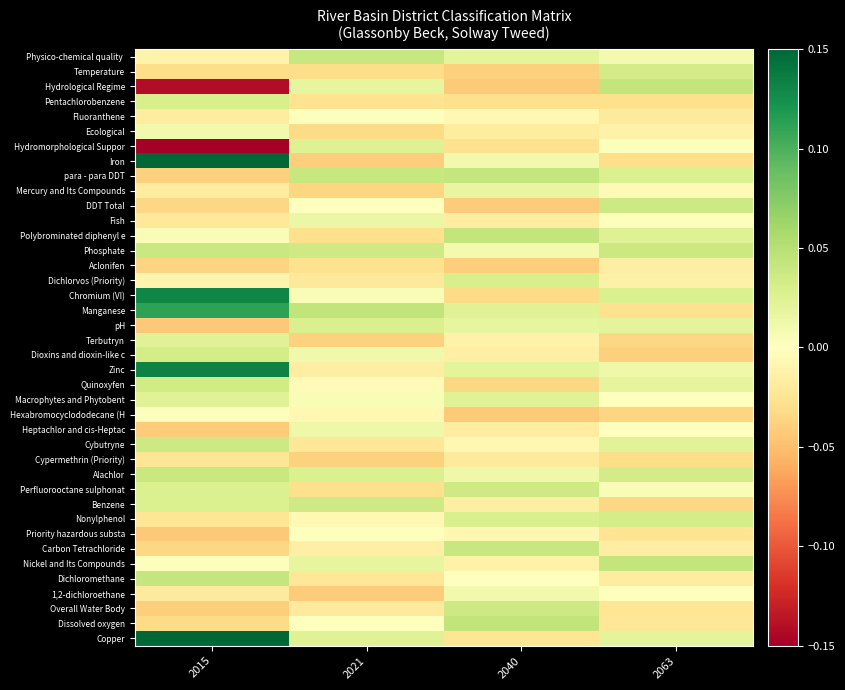

At 2021, list the series in order from largest to smallest.

Manganese, Physico-chemical quality, para - para DDT, Benzene, Phosphate, pH, Alachlor, Hydromorphological Suppor, Copper, Hydrological Regime, Nickel and Its Compounds, Fish, Heptachlor and cis-Heptac, Dioxins and dioxin-like c, Macrophytes and Phytobent, Chromium (VI), Fluoranthene, Priority hazardous substa, DDT Total, Dissolved oxygen, Quinoxyfen, Hexabromocyclododecane (H, Nonylphenol, Carbon Tetrachloride, Zinc, Overall Water Body, Dichlorvos (Priority), Dichloromethane, Cybutryne, Pentachlorobenzene, Aclonifen, Perfluorooctane sulphonat, Polybrominated diphenyl e, Temperature, Ecological, Mercury and Its Compounds, Cypermethrin (Priority), Terbutryn, Iron, 1,2-dichloroethane